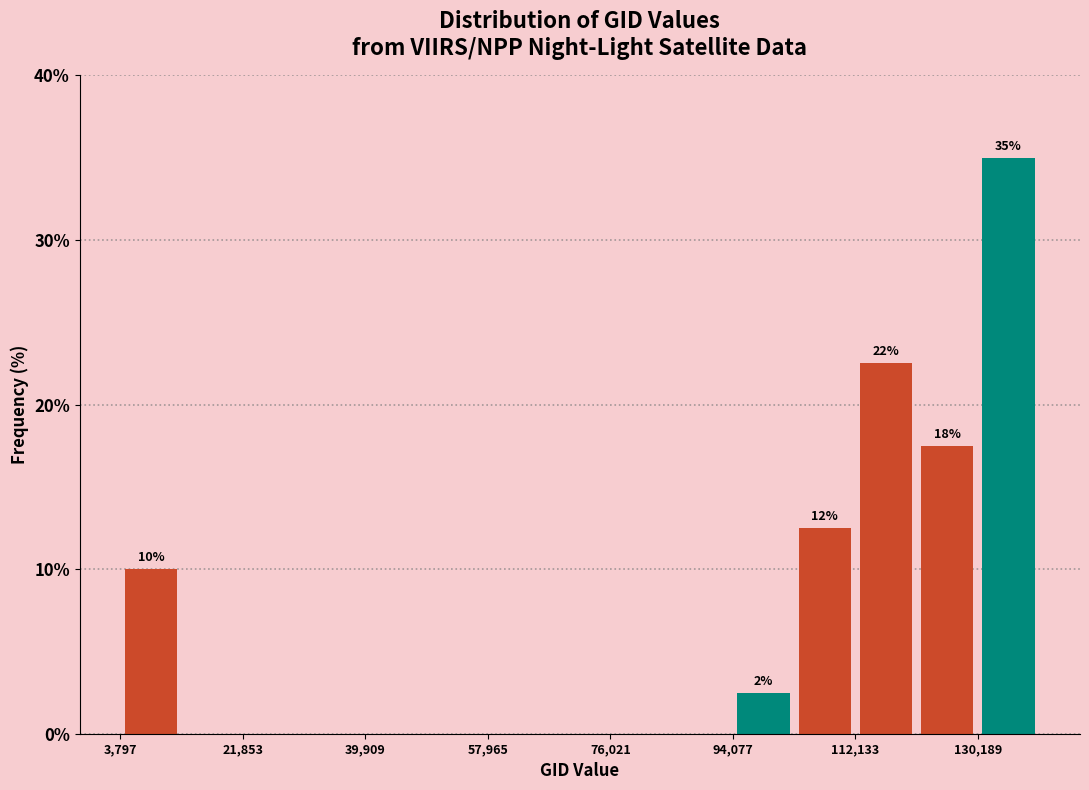

Over which range of the x-axis is the bar tallest?

130000 to 140000